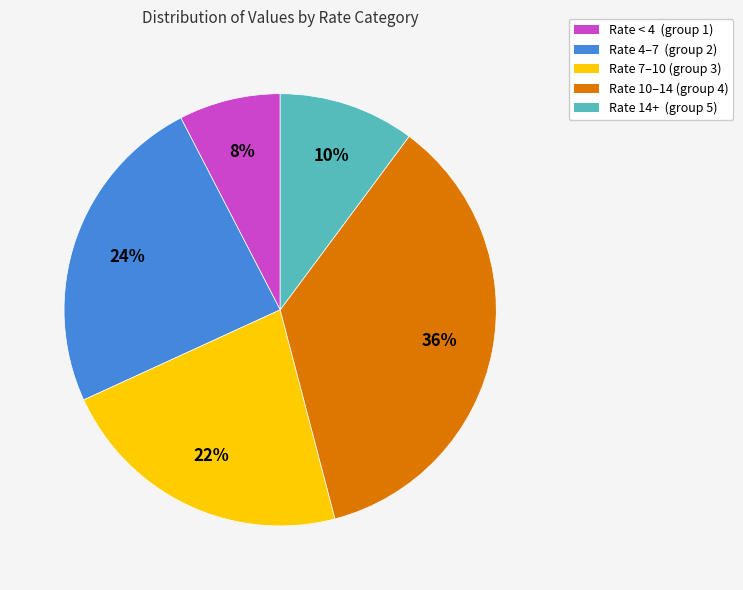

Approximately how many times larger is the value at Rate < 4 (group 1) compared to Rate 4–7 (group 2)?

0.3